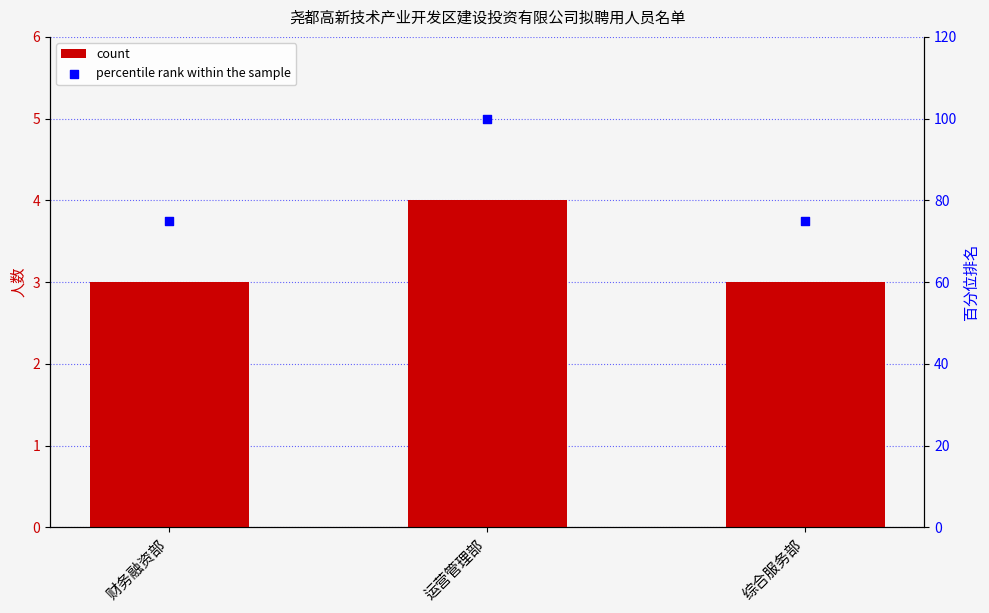

Which series reaches the maximum Y coordinate?

percentile rank within the sample